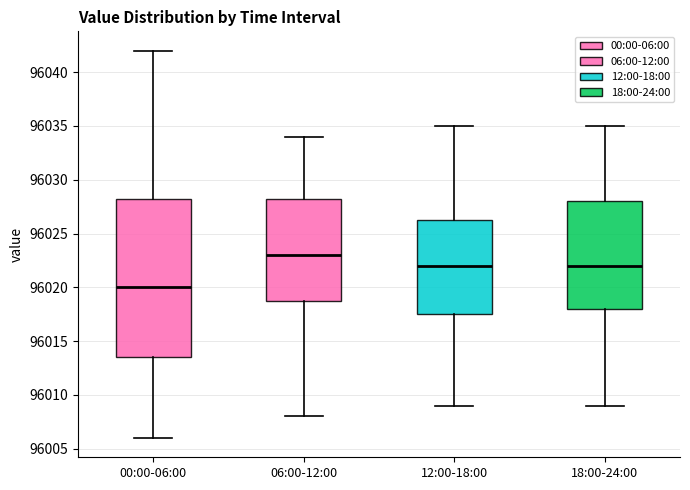

Which box is the tallest, from its lower edge to its upper edge?

00:00-06:00